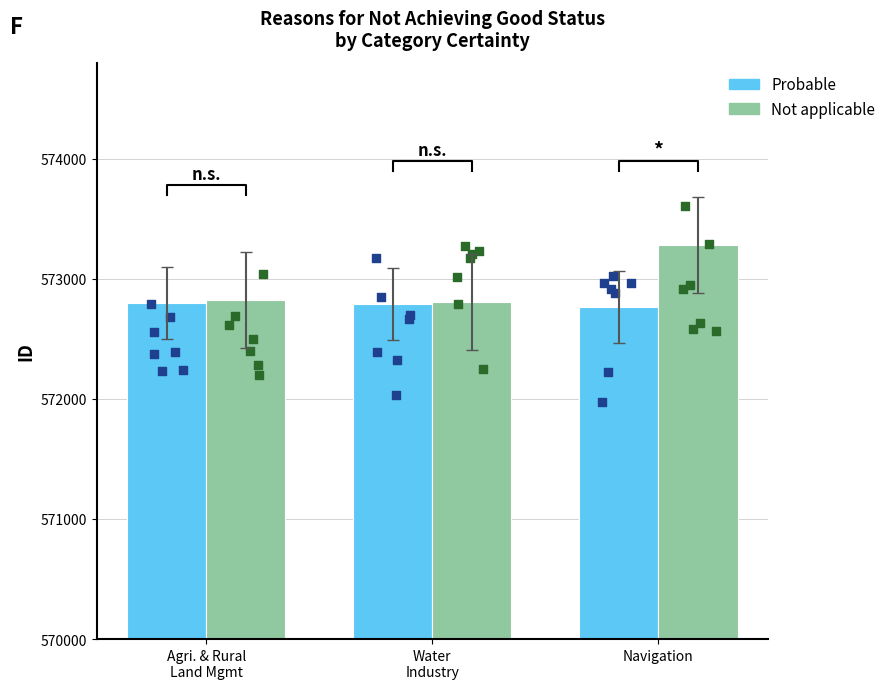

Which series contains the lowest Y value?

Probable